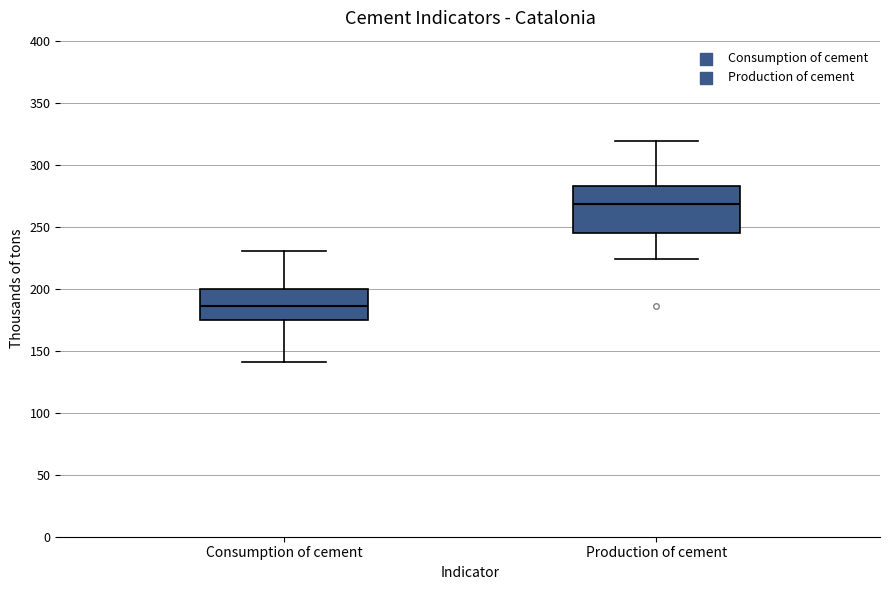

Where is the lower edge of the box for Production of cement on the y-axis? The values are not printed on the chart, so give them approximately, as read against the axis.

245